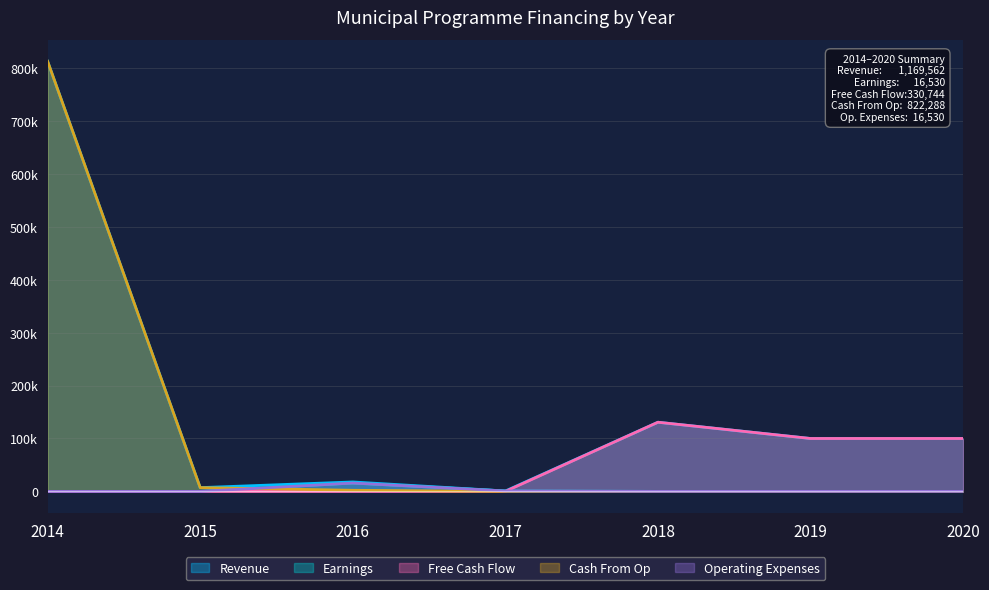

What is the value of the Revenue point at the 7th from the left?

100000.0